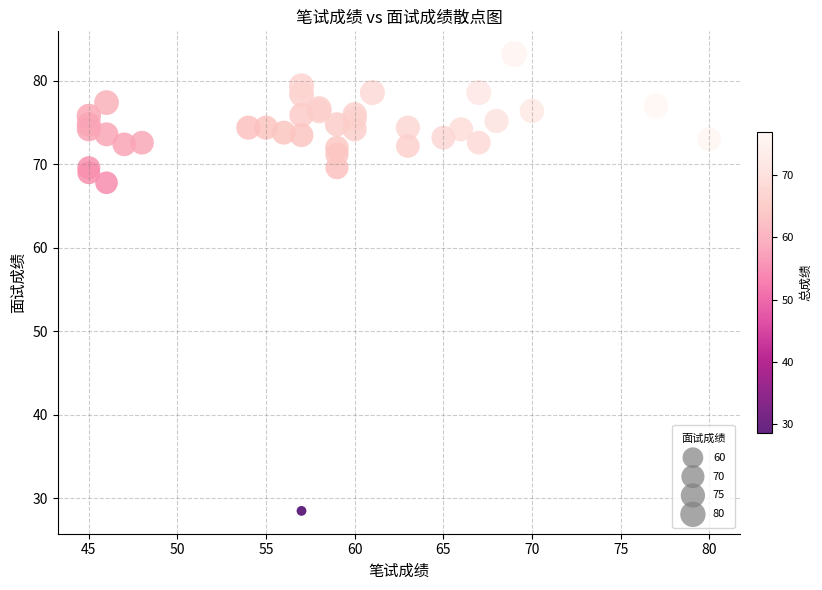

What Y value in the scatter plot is closest to 55?

67.8